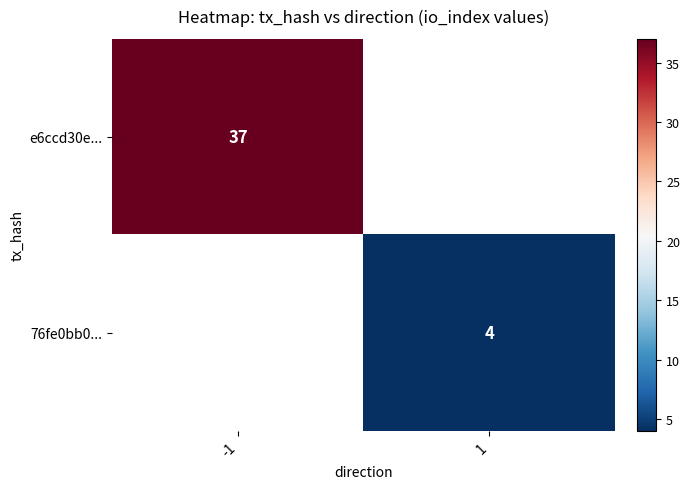

True or false: e6ccd30e... has a value of 15 at -1.

False